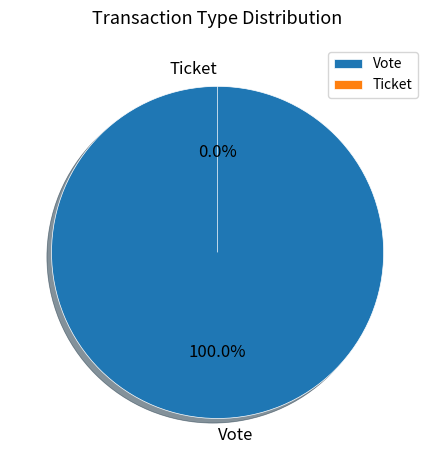

To the nearest percent, what portion does Vote represent?

100%